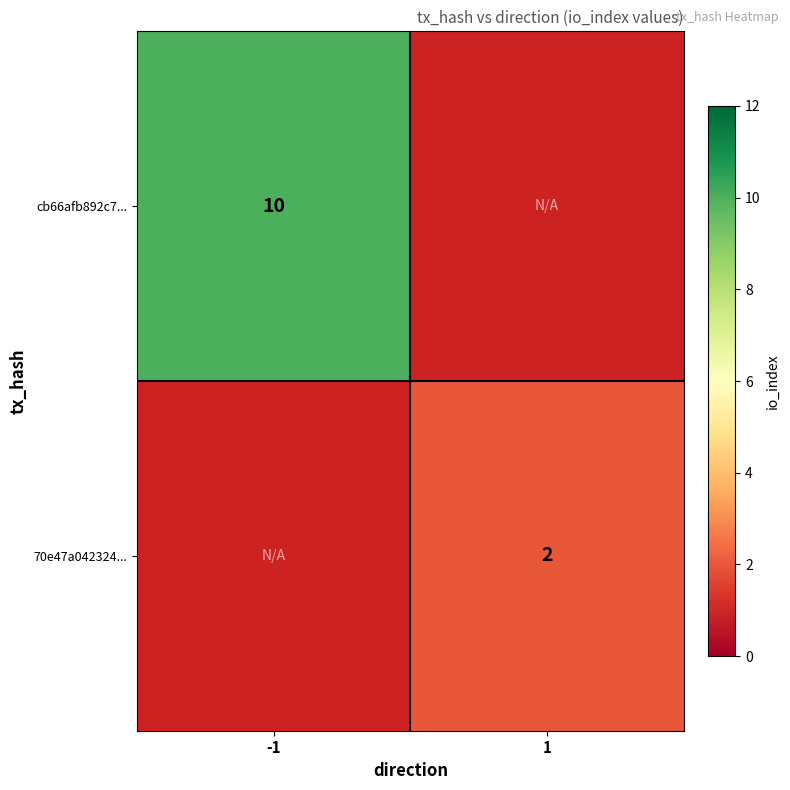

How many data points does each series have?

2